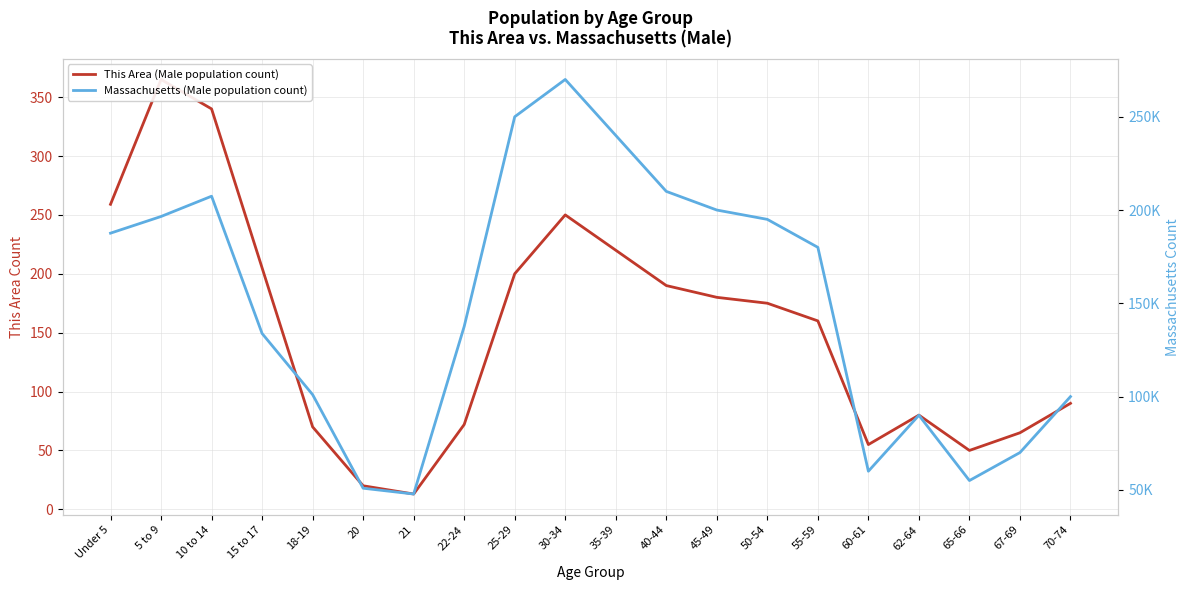

What is the difference between the second highest and minimum values in the Massachusetts (Male population count) series?

202222